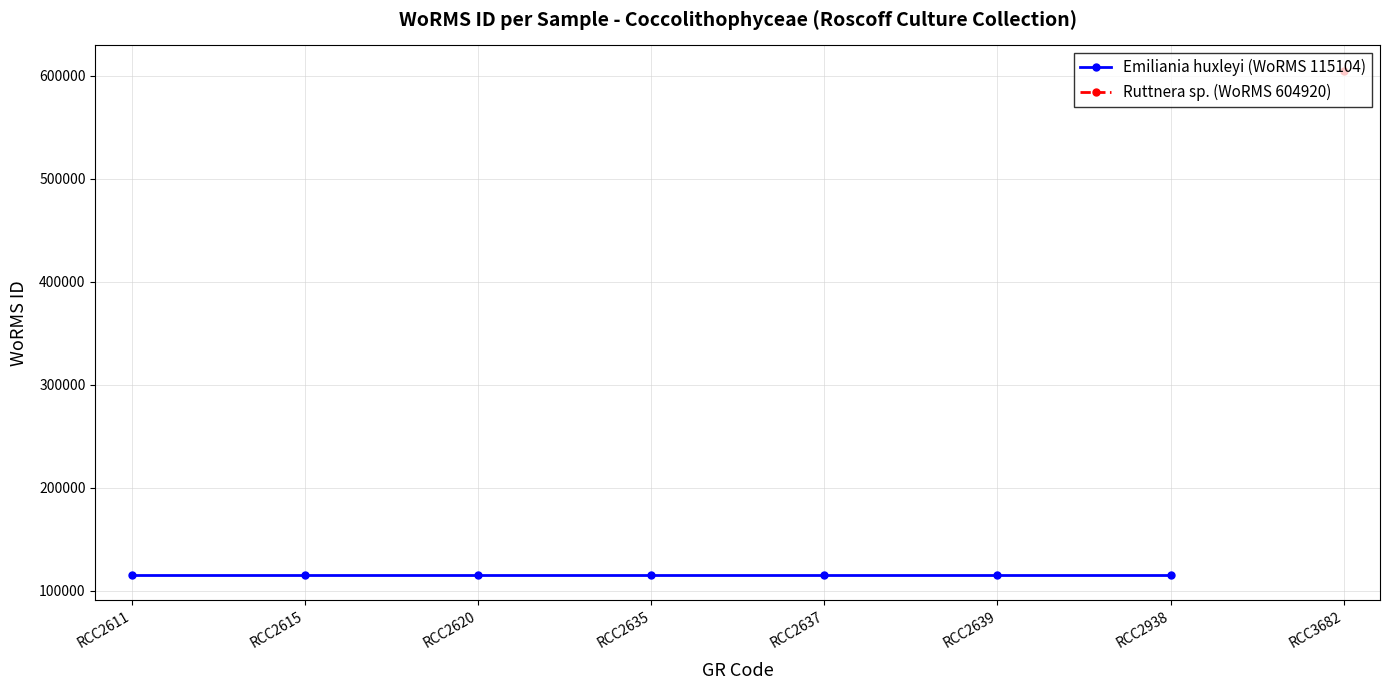

True or false: Ruttnera sp. (WoRMS 604920) and Emiliania huxleyi (WoRMS 115104) intersect in this chart.

False